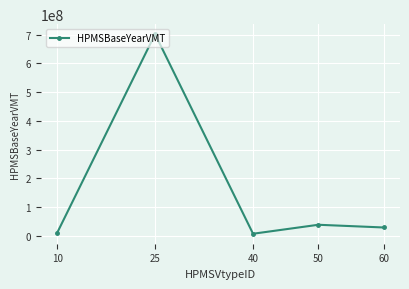

True or false: the data shows 701487382.4 at 25.

True